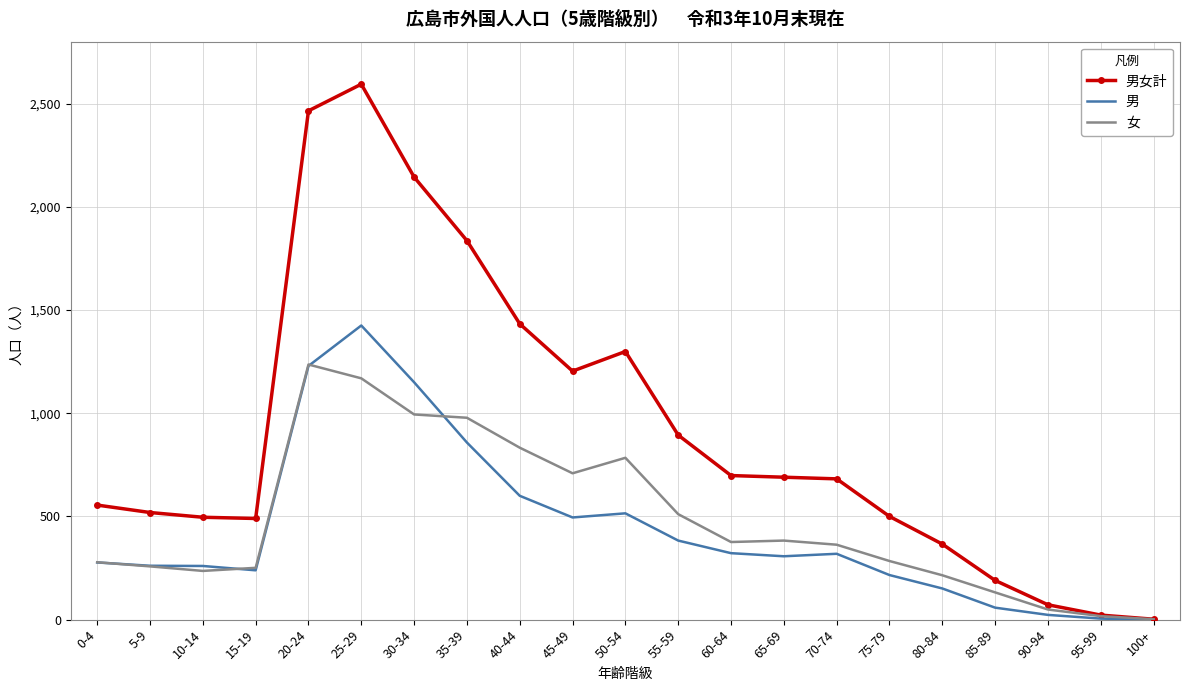

At which label does 男 first exceed 307?

20-24